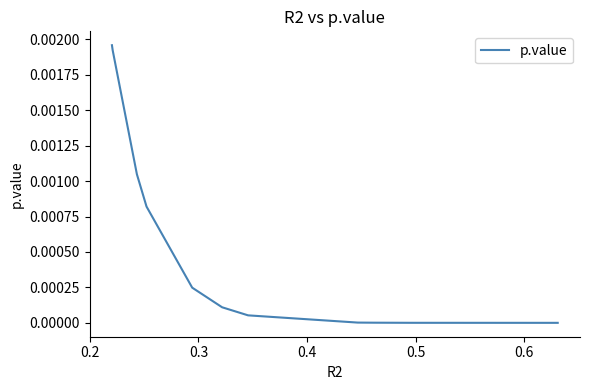

The chart shows a value of 0.0 at 9. True or false?

False